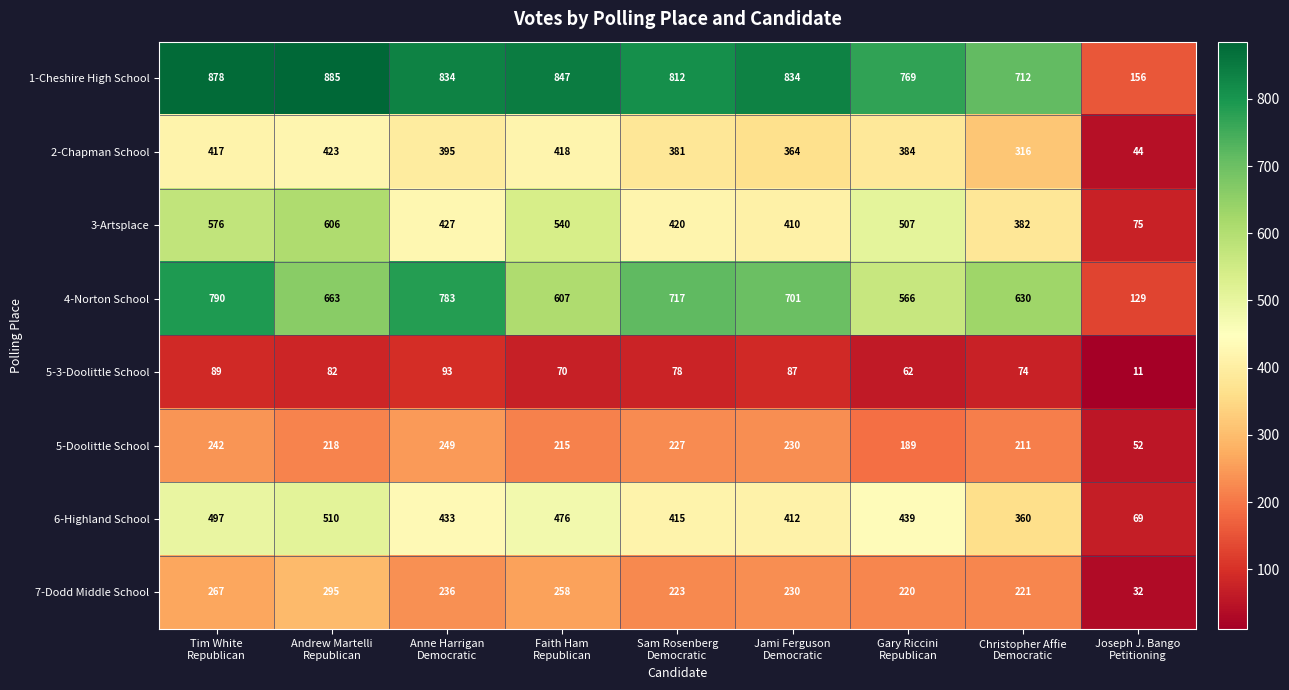

What is the minimum value shown in the chart?

11